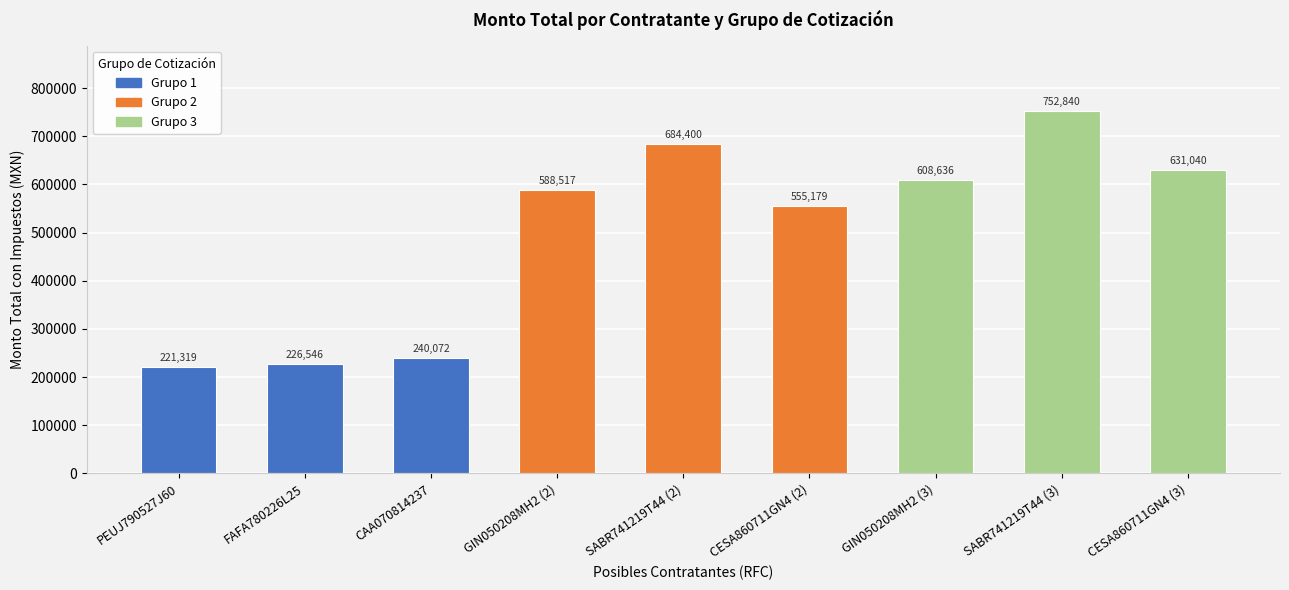

List the labels in order of value, smallest first.

PEUJ790527J60, FAFA780226L25, CAA070814237, CESA860711GN4 (2), GIN050208MH2 (2), GIN050208MH2 (3), CESA860711GN4 (3), SABR741219T44 (2), SABR741219T44 (3)